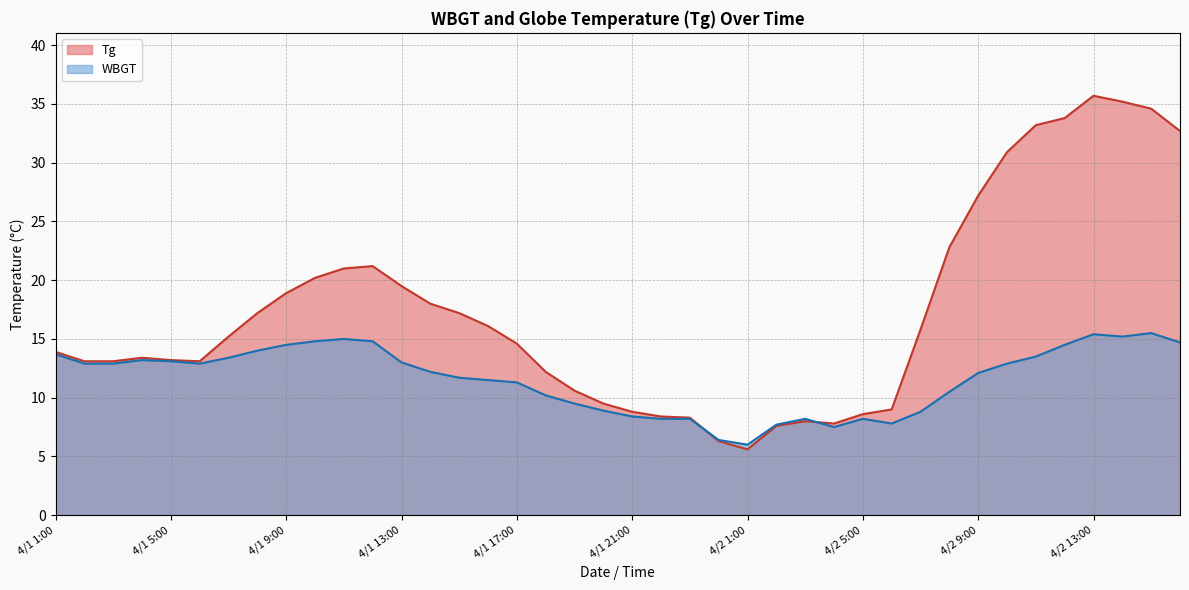

What is the difference between the Tg values at 4/1 17:00 and 4/1 23:00?

6.3